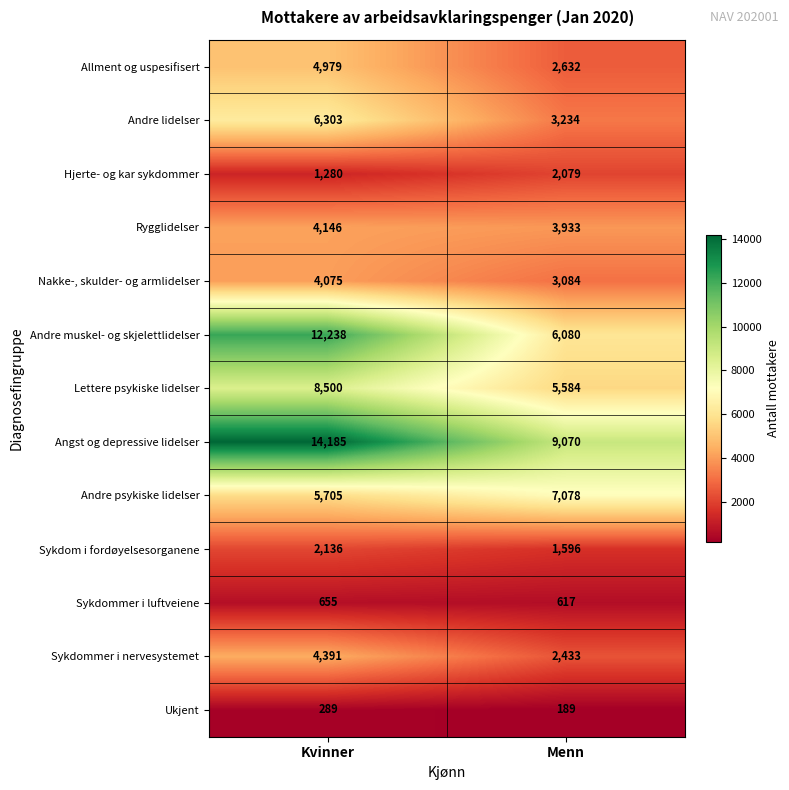

What is the total value across all series at Kvinner?

68882